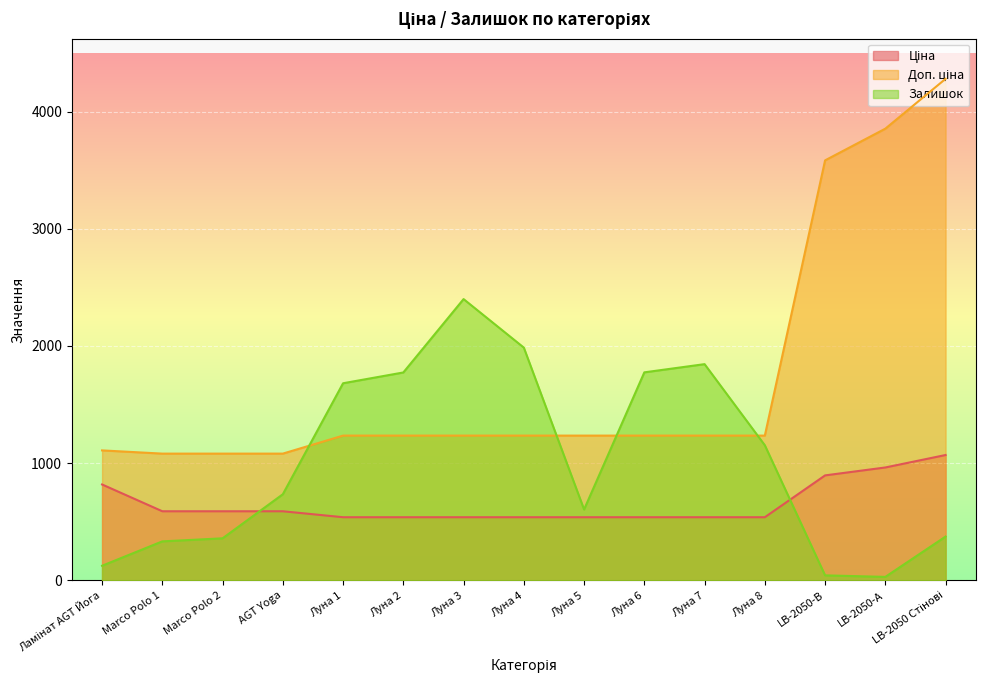

In Залишок, how many points are higher than both neighbors (excluding endpoints)?

2